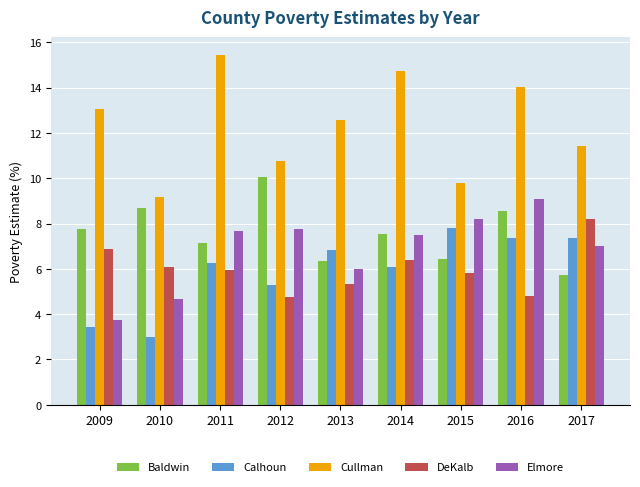

What are all the series names shown in the legend?

Baldwin, Calhoun, Cullman, DeKalb, Elmore